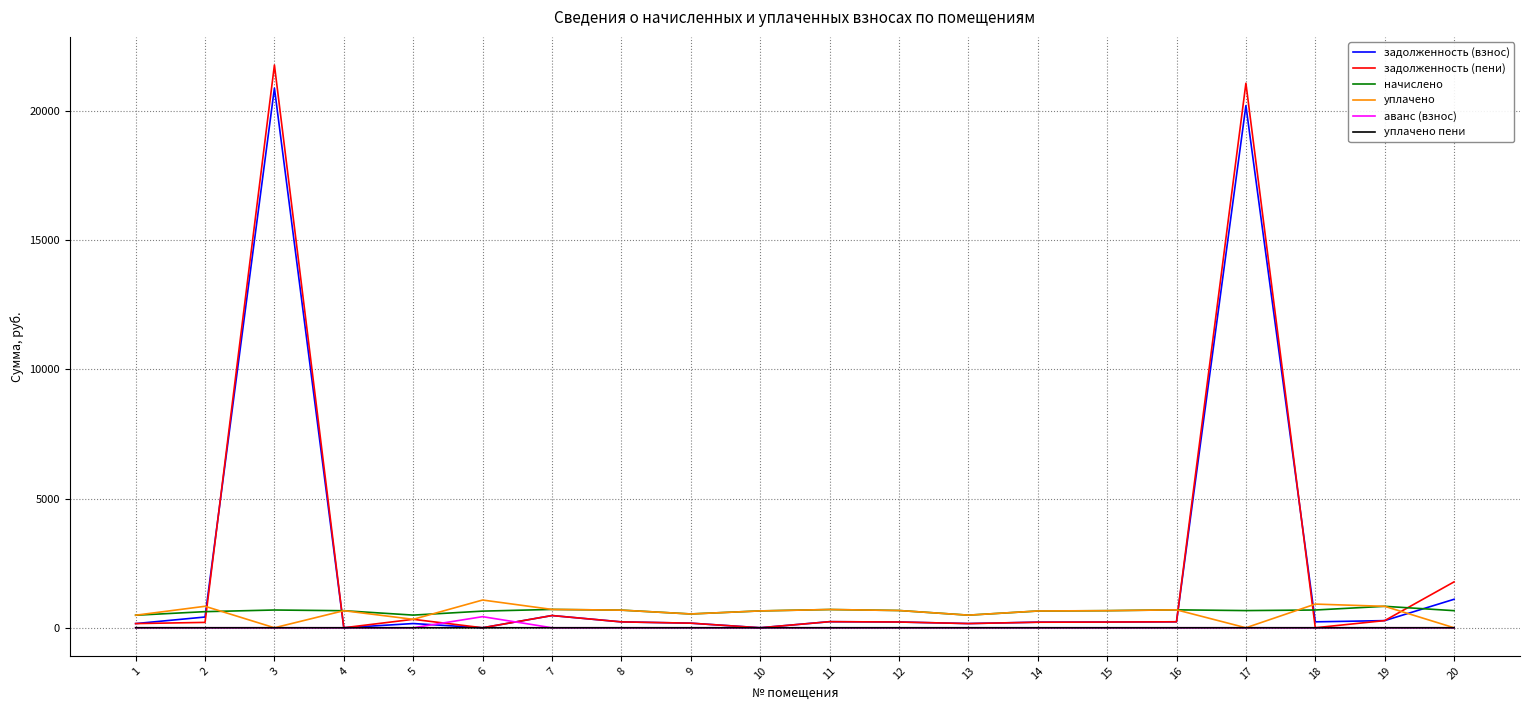

Is the value of задолженность (взнос) at 14 greater than the value of начислено at 17?

No